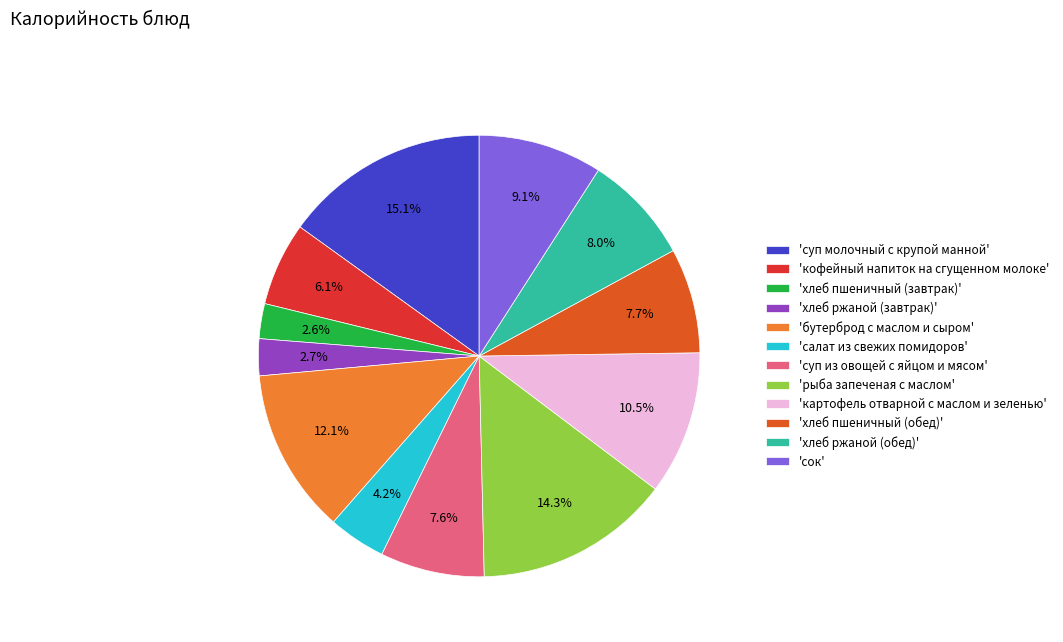

Does 'хлеб пшеничный (обед)' represent more than half of the total?

No